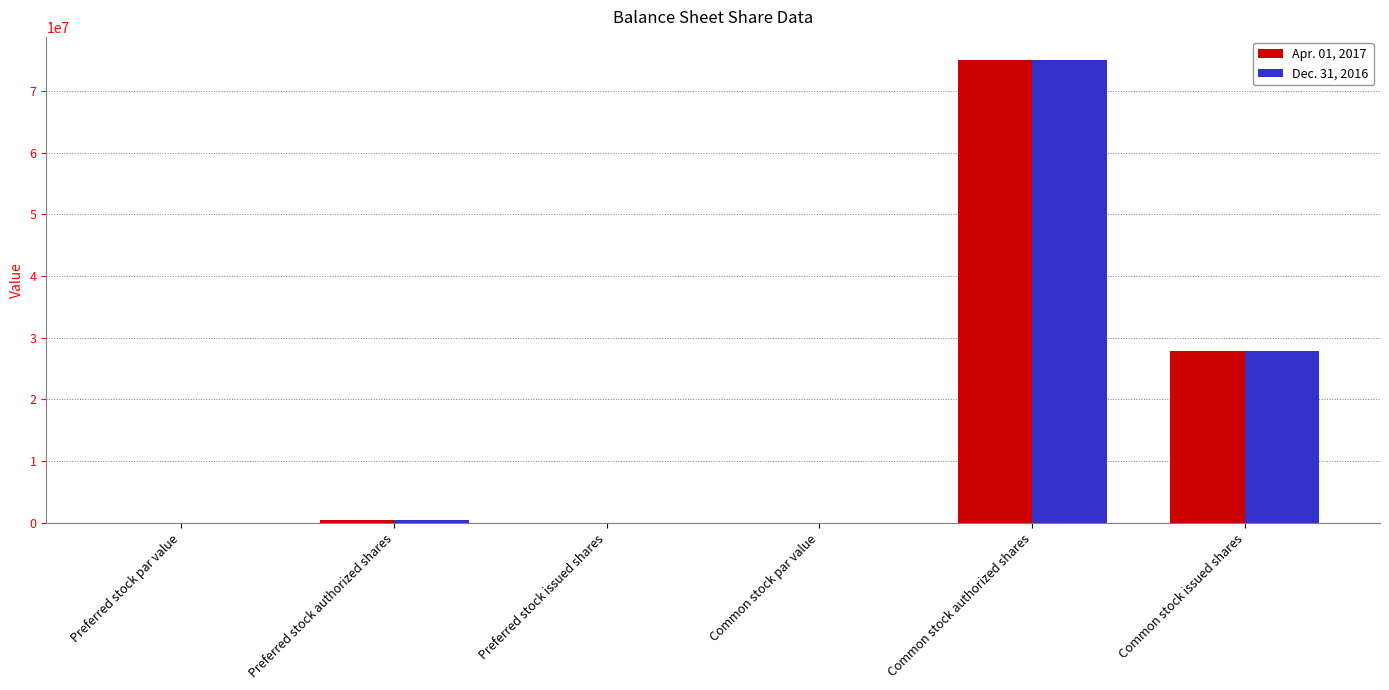

The Apr. 01, 2017 series shows 27900000 at Common stock issued shares. True or false?

True